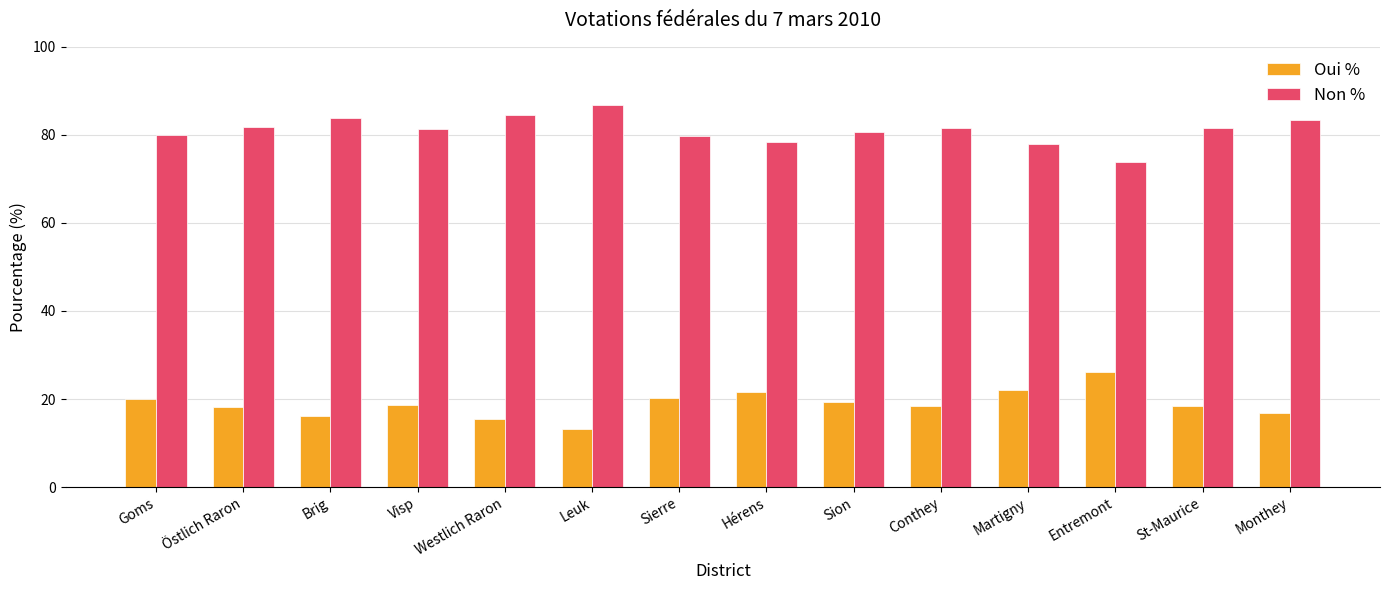

What is the value of the Non % bar at the 5th from the left?

84.5